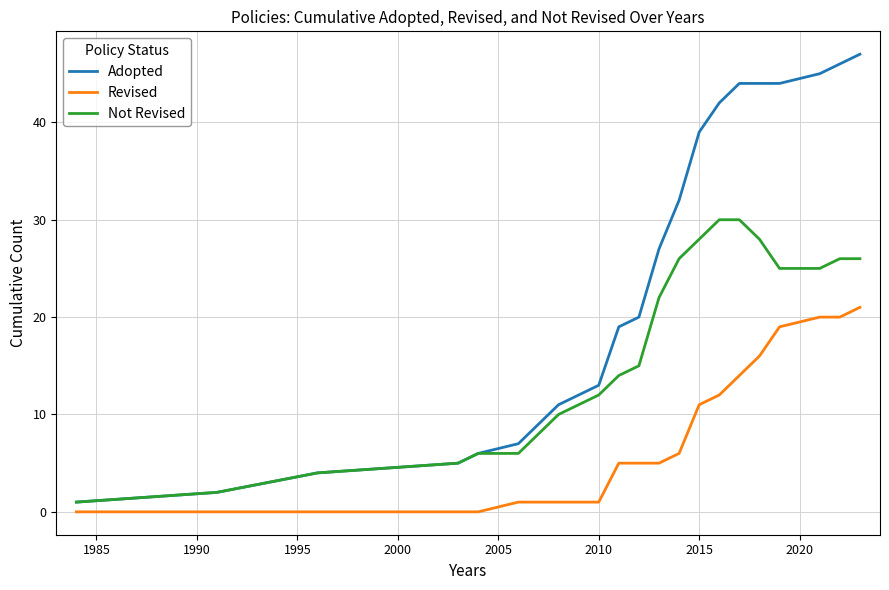

Which series has the widest spread of values?

Adopted